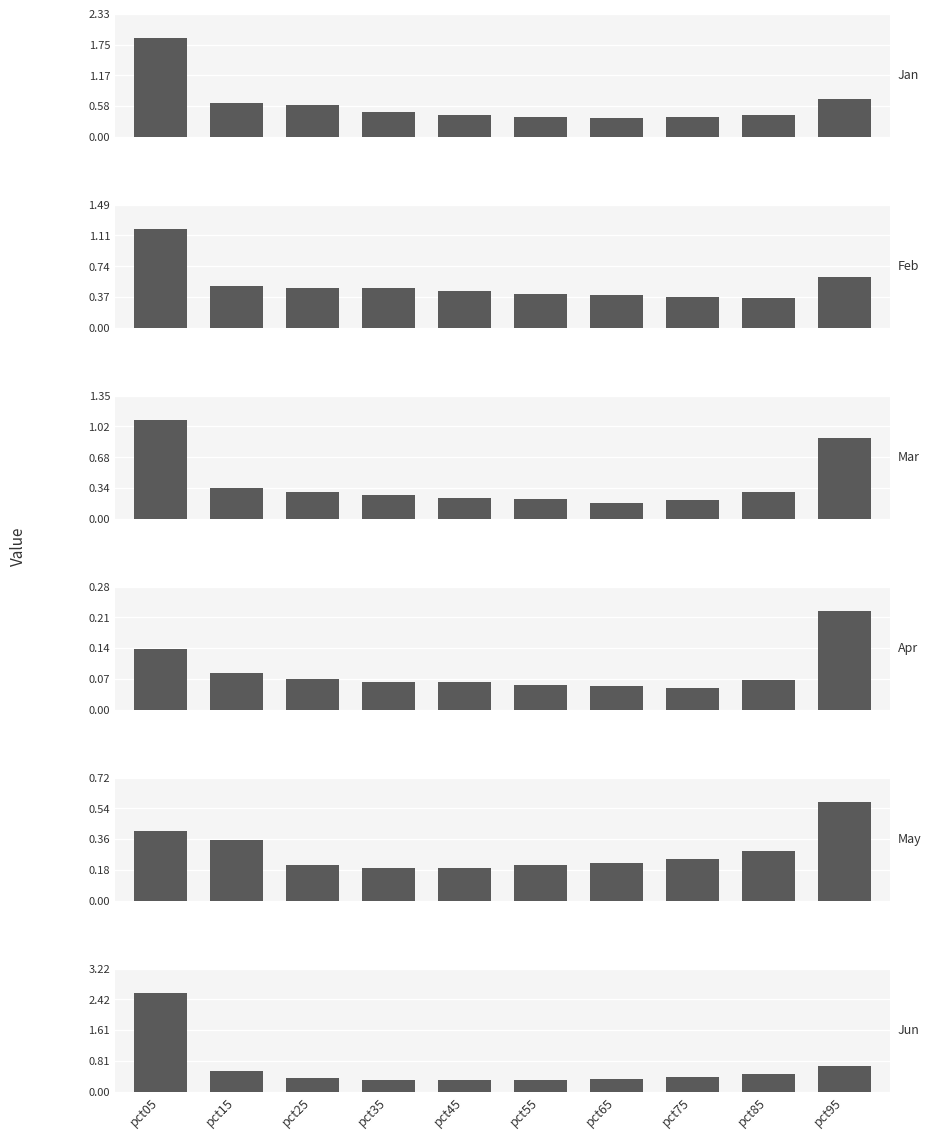

Which category has the highest value in the Feb series?

pct05